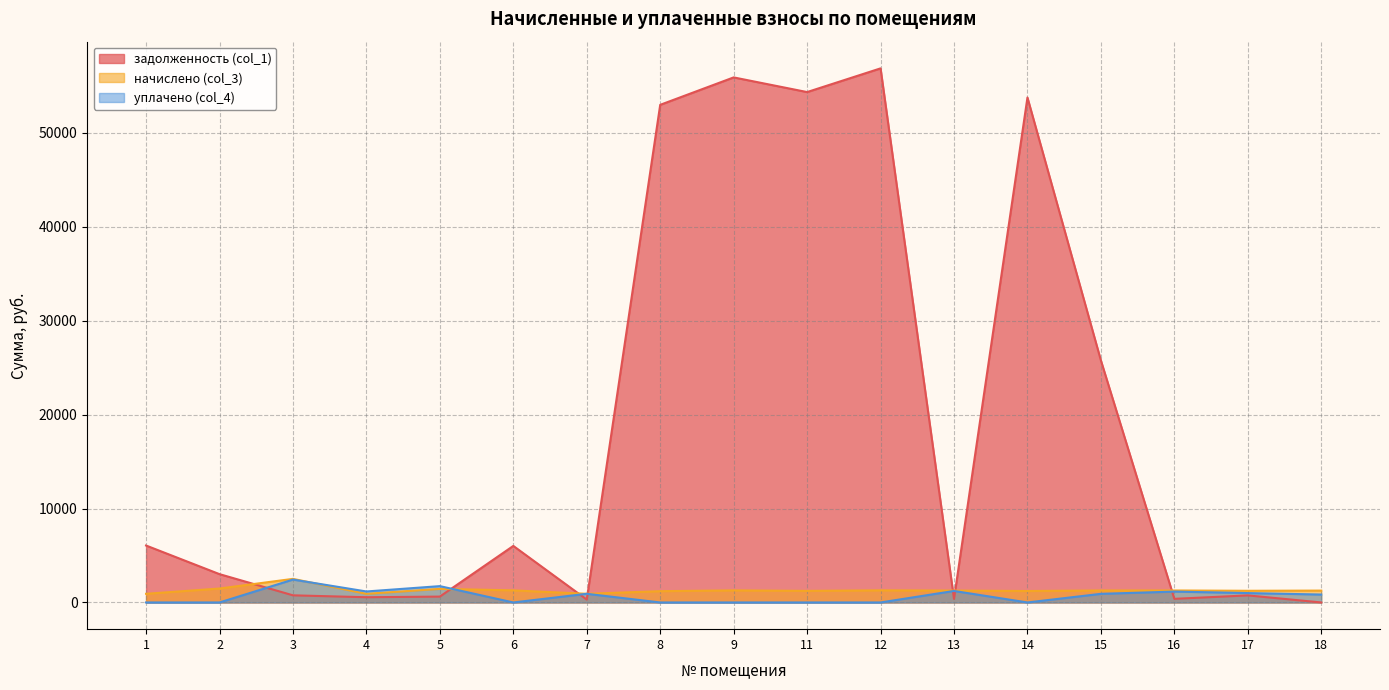

What is the sum of all уплачено (col_4) values?

11411.3